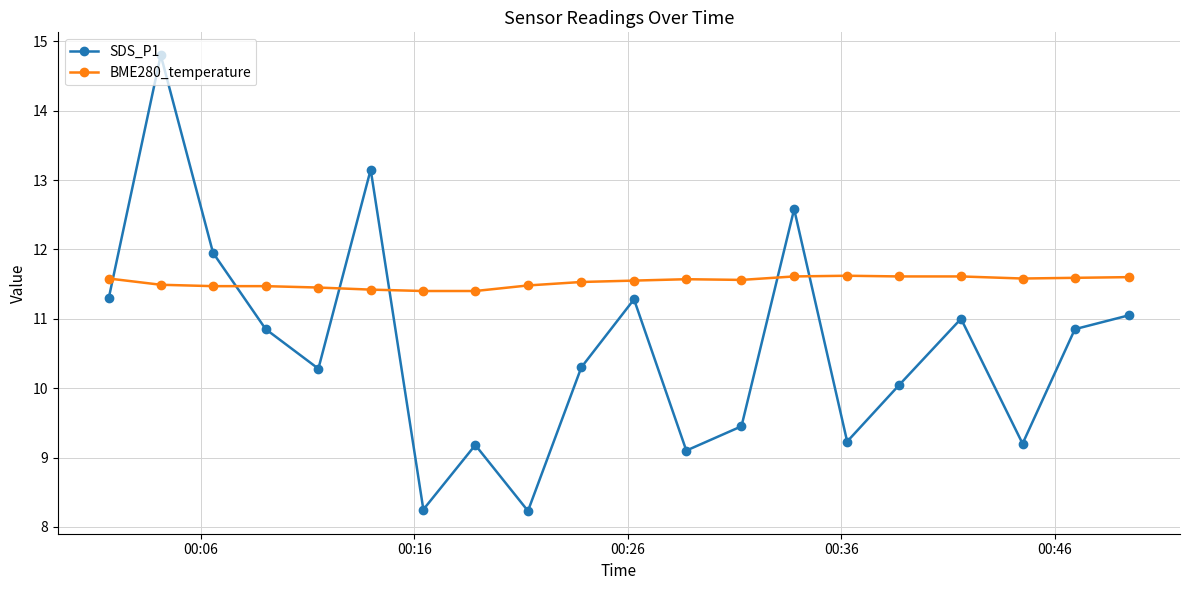

How many interior local valleys does the SDS_P1 series have?

6